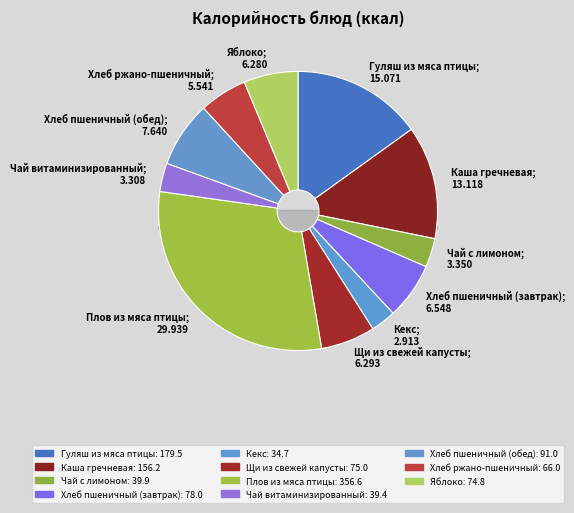

Which category has the smallest portion of the pie?

Кекс